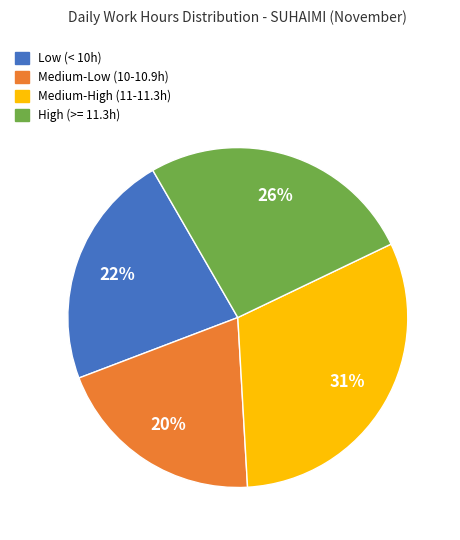

Is there any slice that represents more than half of the pie?

No